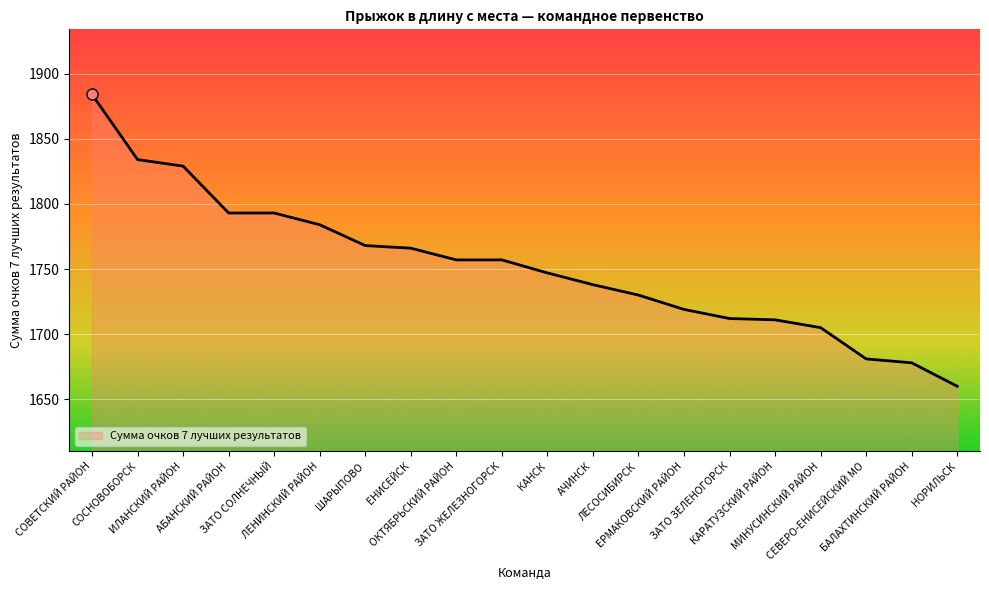

How many lines are shown in the chart?

1